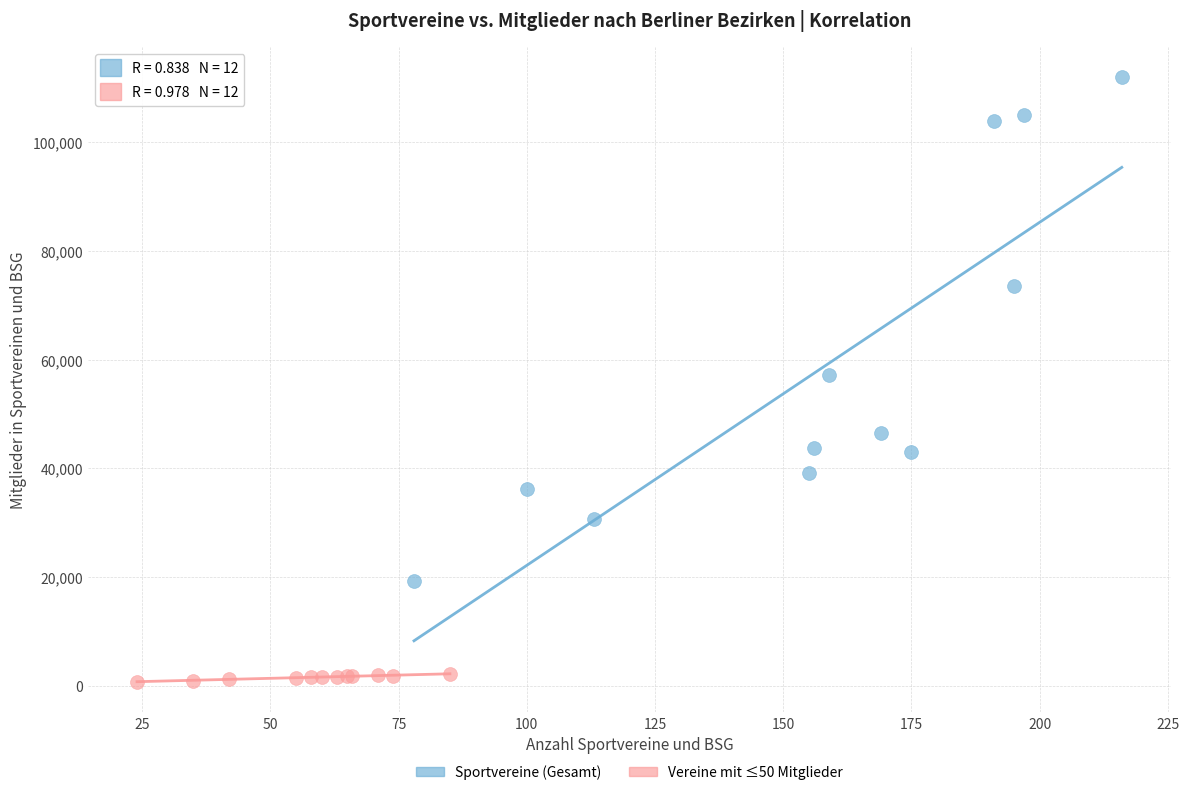

Which series reaches the minimum Y coordinate?

Vereine mit ≤50 Mitglieder